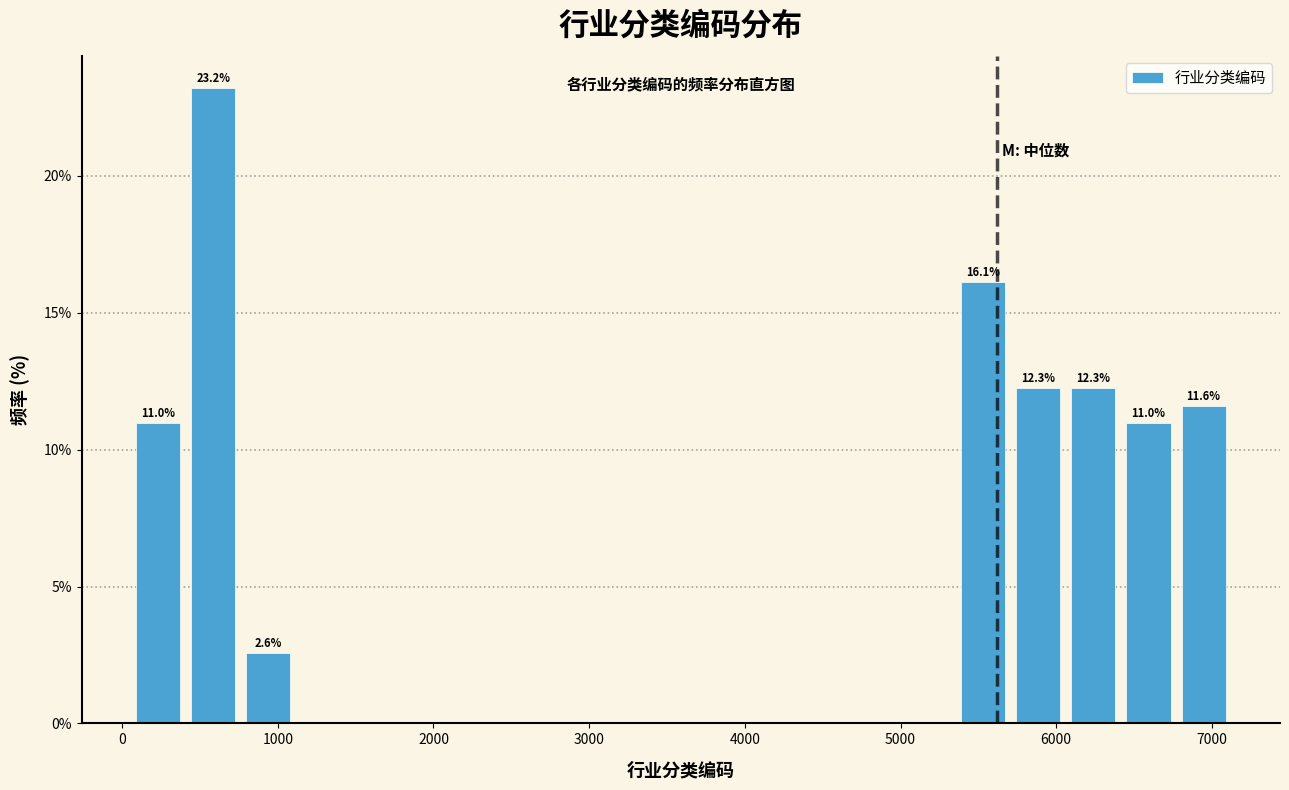

Read against the x-axis, roughly where is the centre of the tallest bar?

600